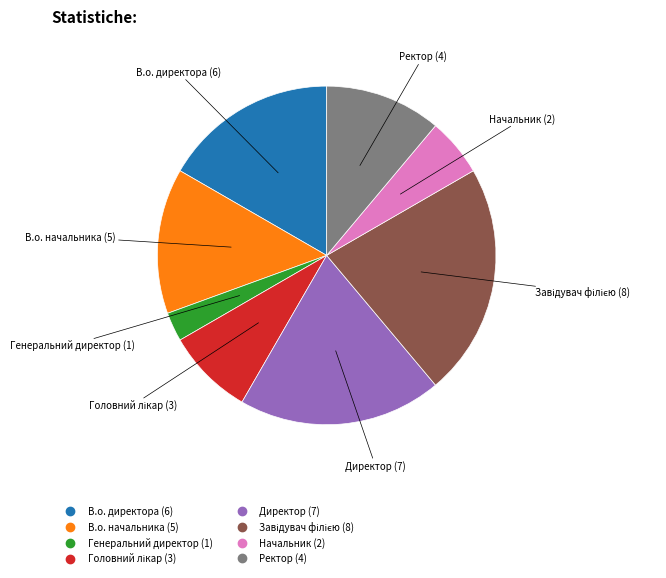

Is the sum of В.о. начальника and Генеральний директор greater than half?

No